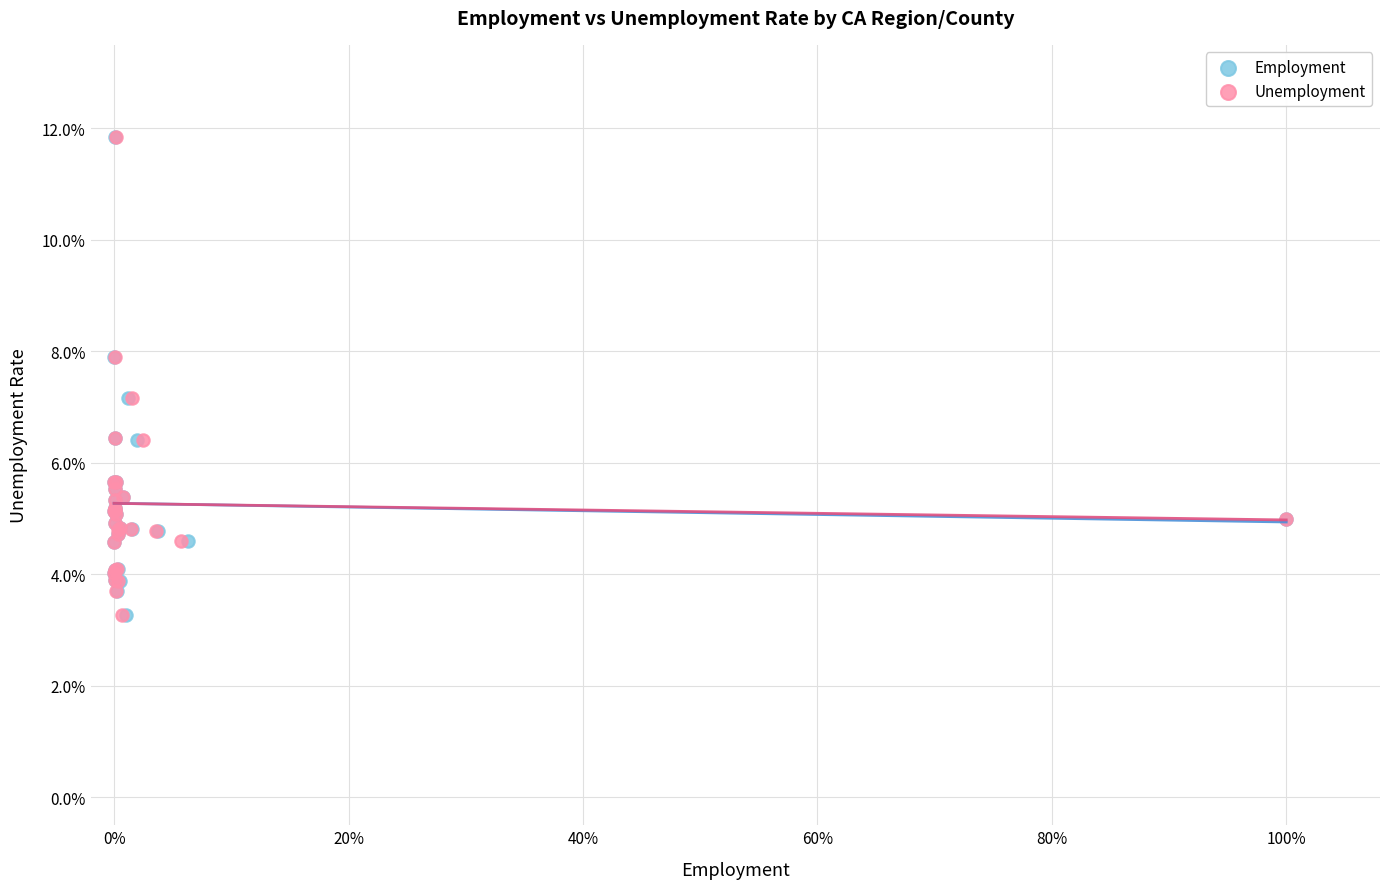

What are all the series names shown in the legend?

Employment, Unemployment